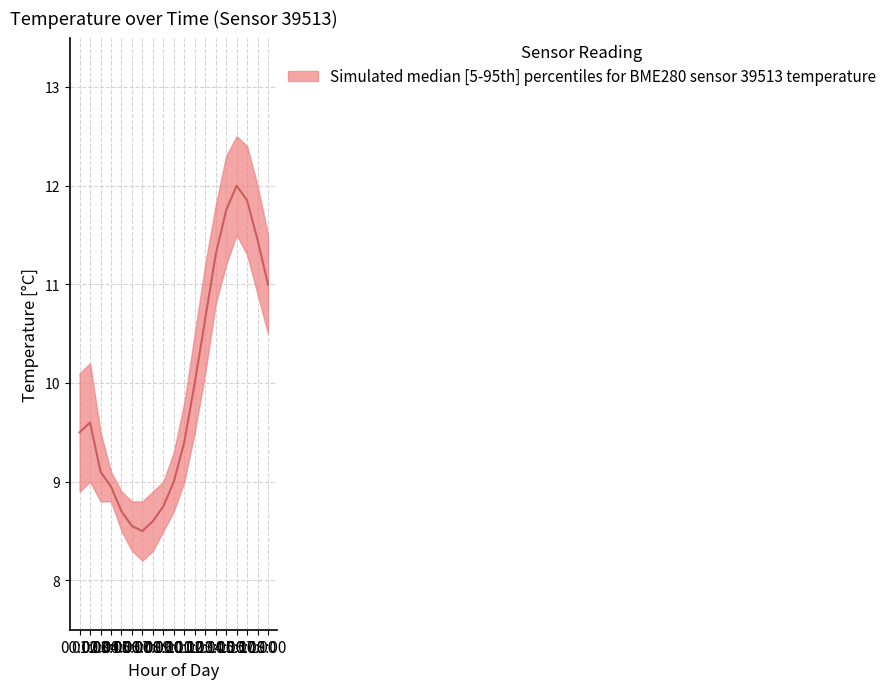

True or false: temperature_median and temperature_upper cross at least once.

False